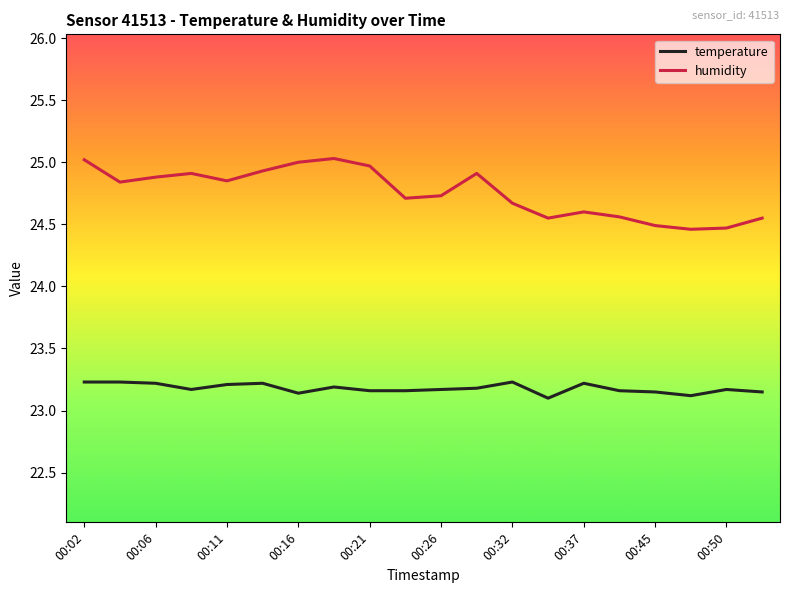

What is the sum of all temperature values?

463.6